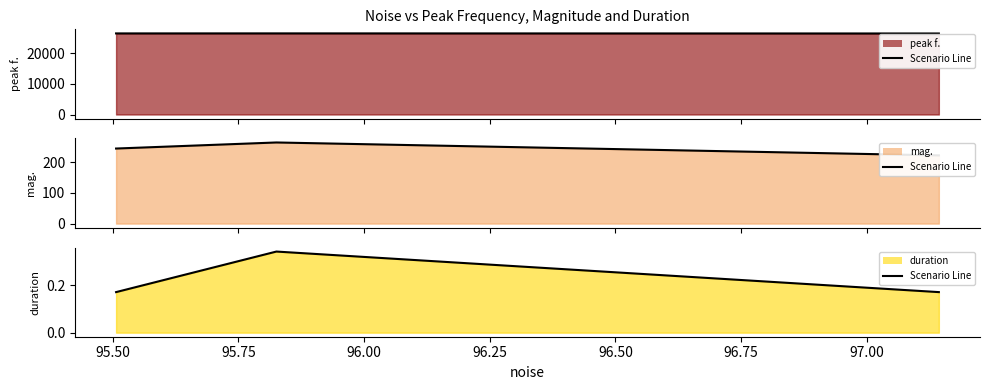

What is the value of the duration point at the 3rd from the left?

0.2